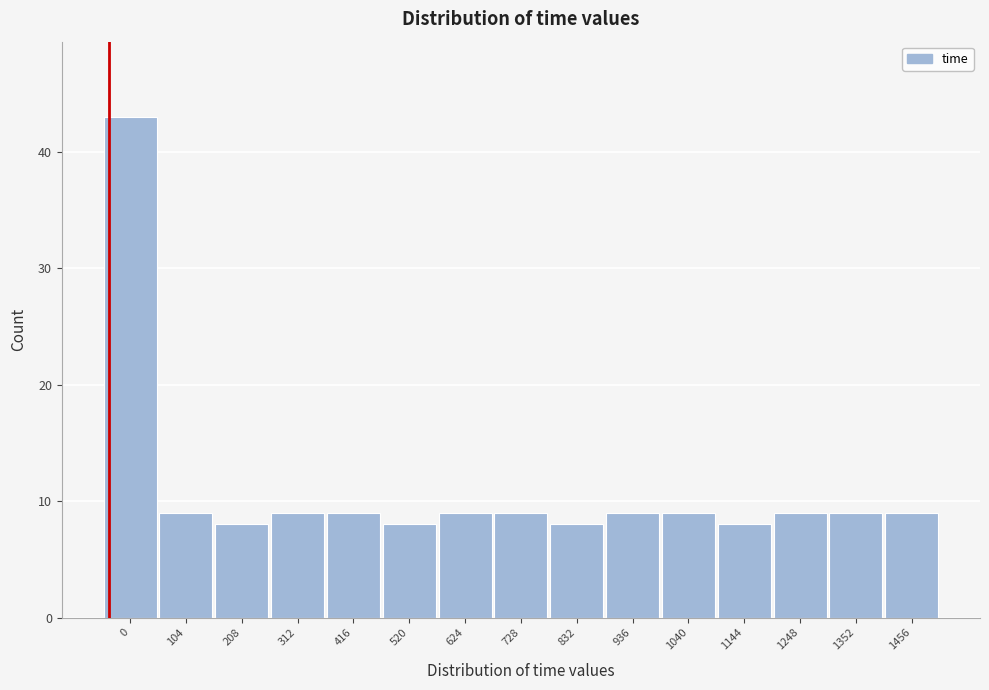

Reading right to left, transcribe all the data shown in this chart.

1456=9	1352=9	1248=9	1144=8	1040=9	936=9	832=8	728=9	624=9	520=8	416=9	312=9	208=8	104=9	0=43